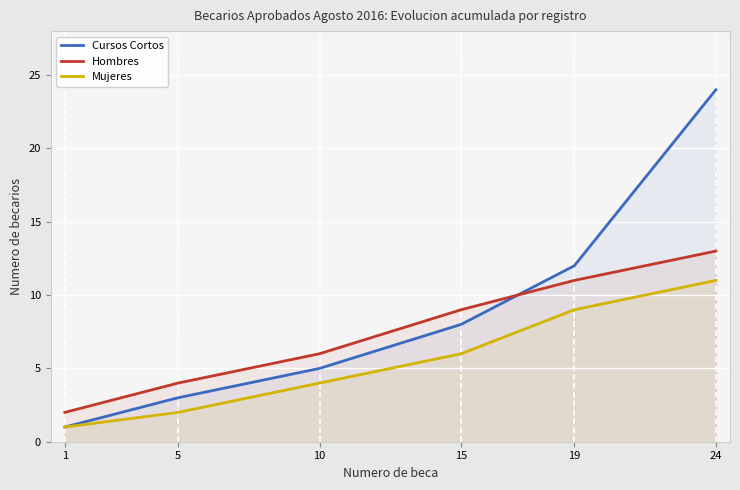

Reading left to right, list all the values displayed in this chart.

Cursos Cortos: 1=1	5=3	10=5	15=8	19=12	24=24
Hombres: 1=2	5=4	10=6	15=9	19=11	24=13
Mujeres: 1=1	5=2	10=4	15=6	19=9	24=11